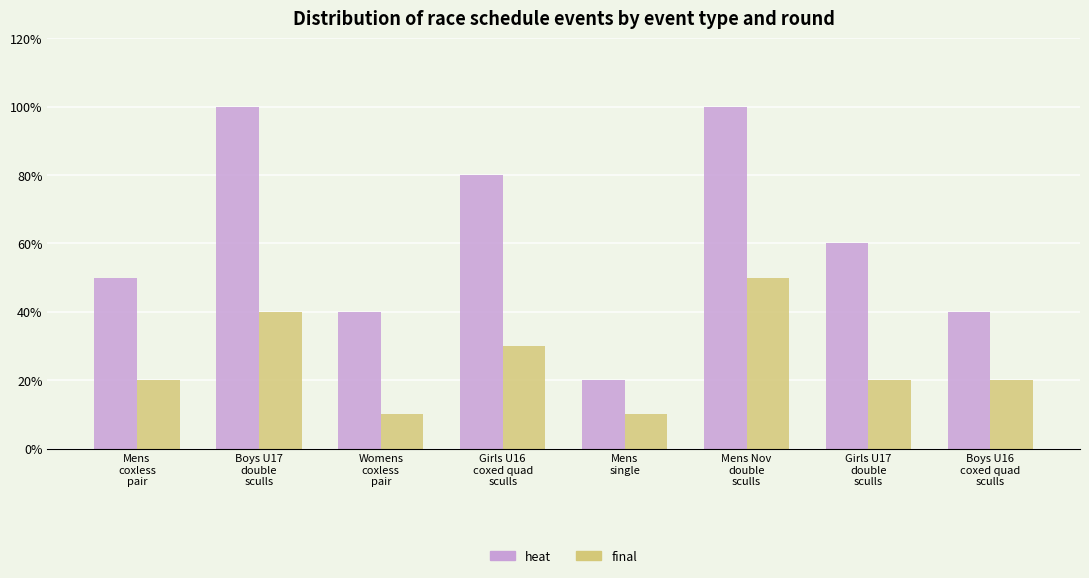

At which label does final reach its minimum?

Womens
coxless
pair